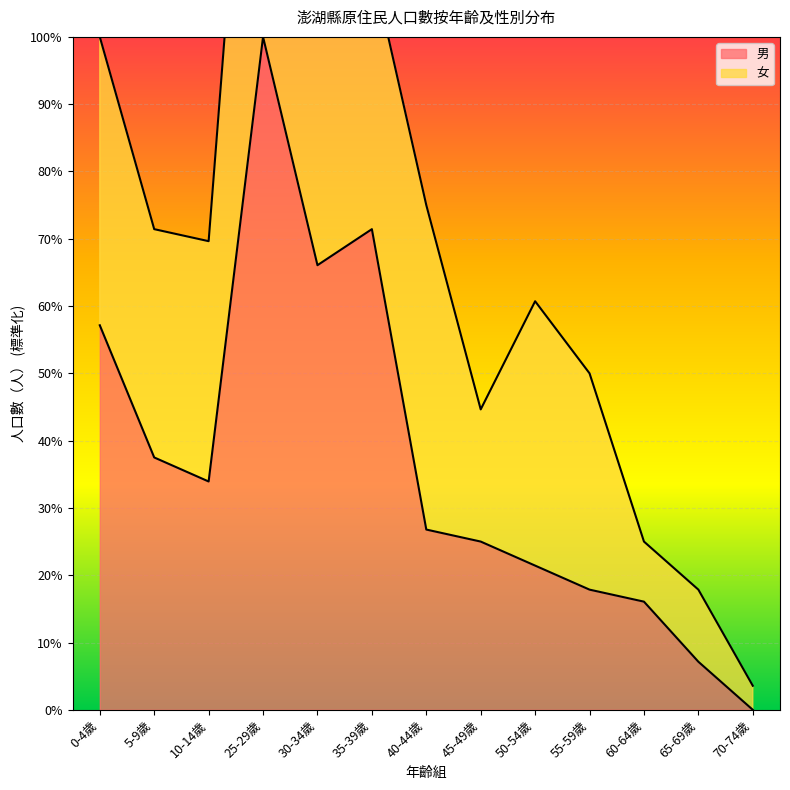

What is the maximum value for 男?

100.0